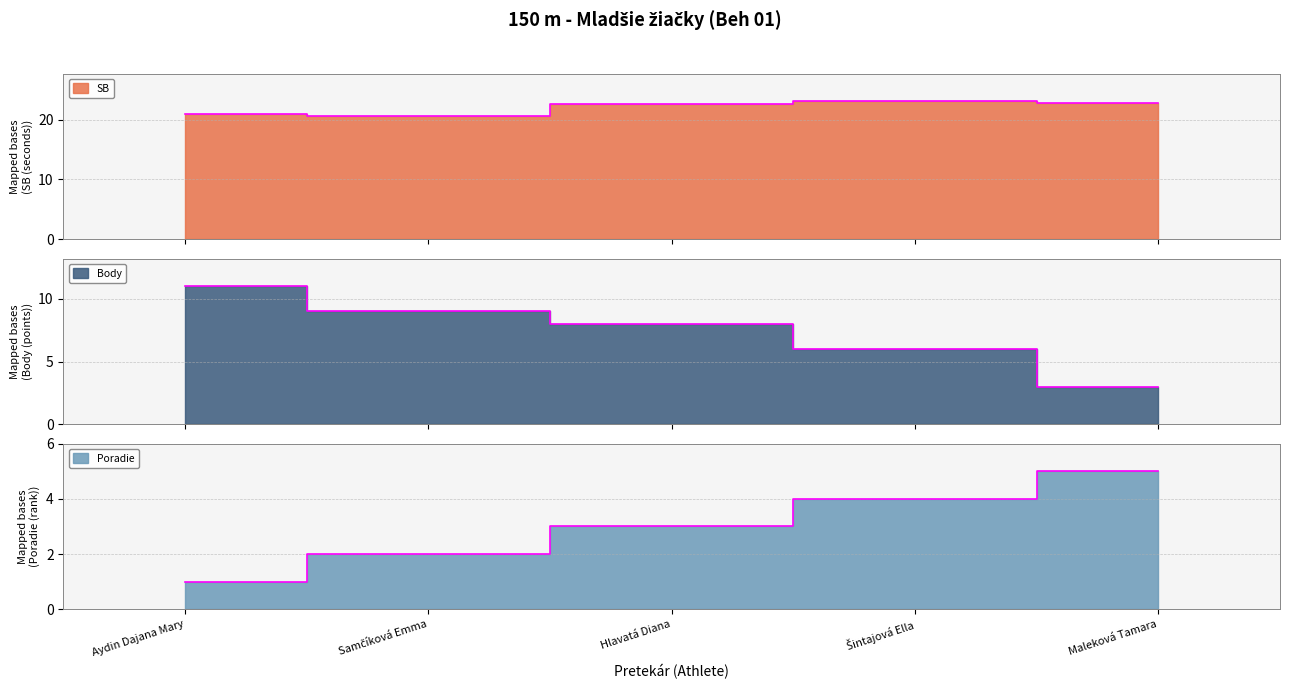

The Body series shows 3.0 at Maleková Tamara. True or false?

True